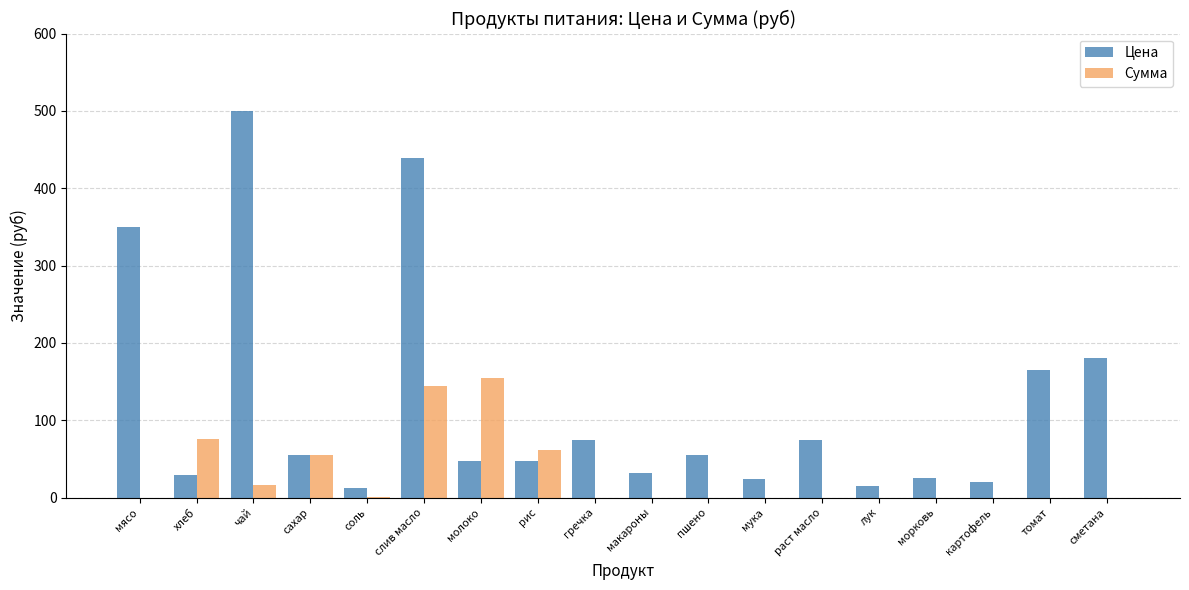

Read the Цена value at томат.

164.3